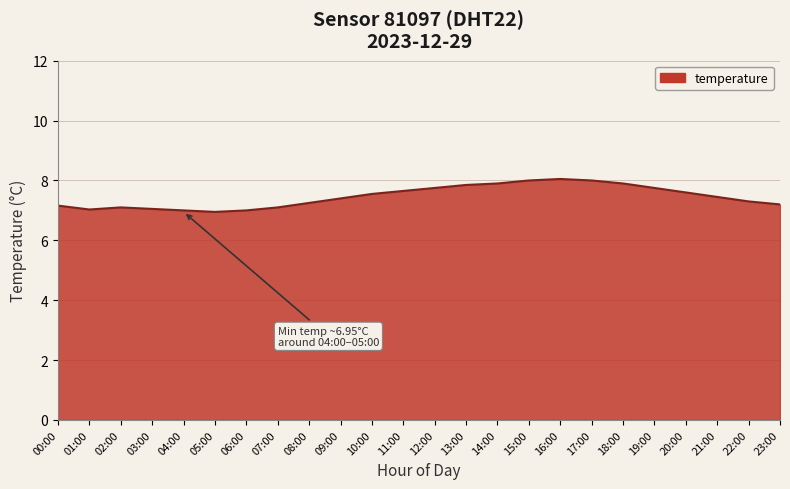

What position from the left is 00:00?

1